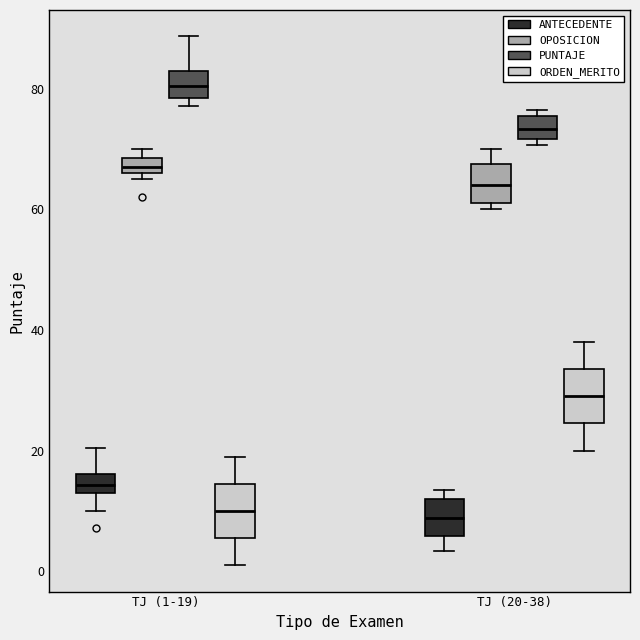

Where is the upper edge of the box for TJ (1-19) (PUNTAJE) on the y-axis? The values are not printed on the chart, so give them approximately, as read against the axis.

84